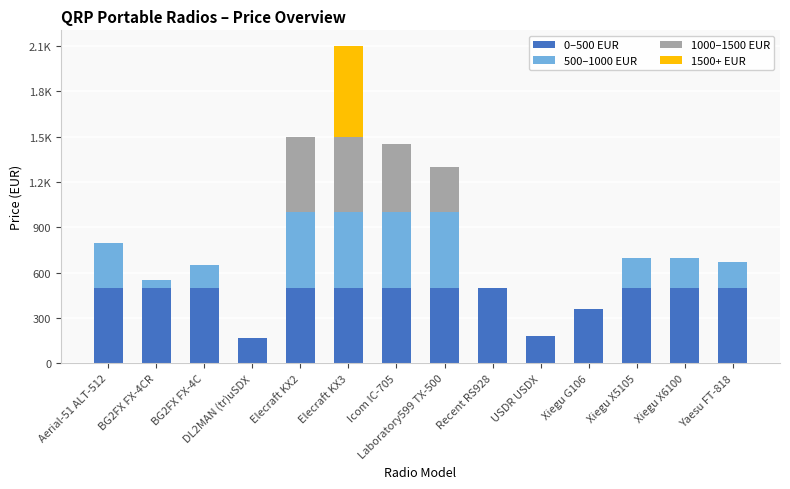

Where is 500–1000 EUR nearest to the value 250?

Aerial-51 ALT-512